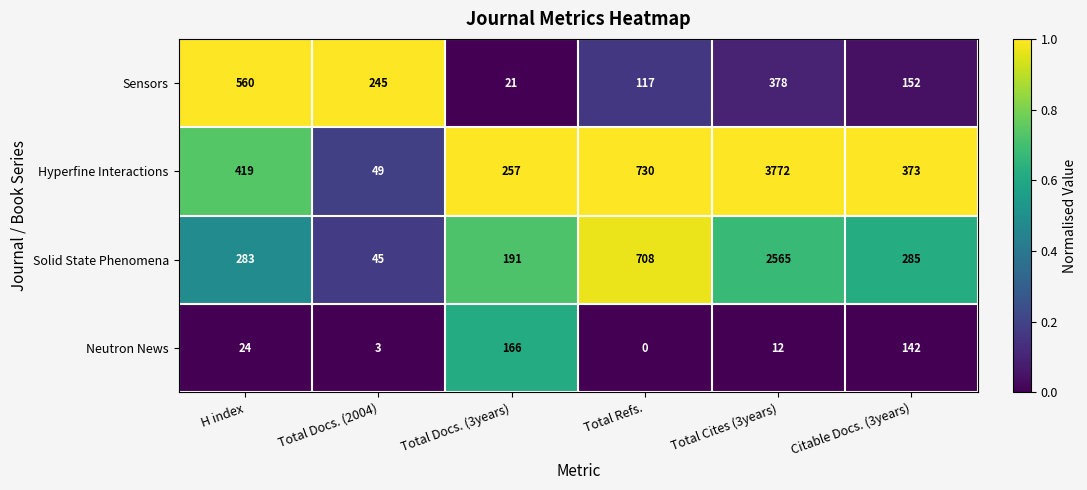

Between Total Docs. (3years) and Total Cites (3years), which series saw the biggest shift?

Hyperfine Interactions